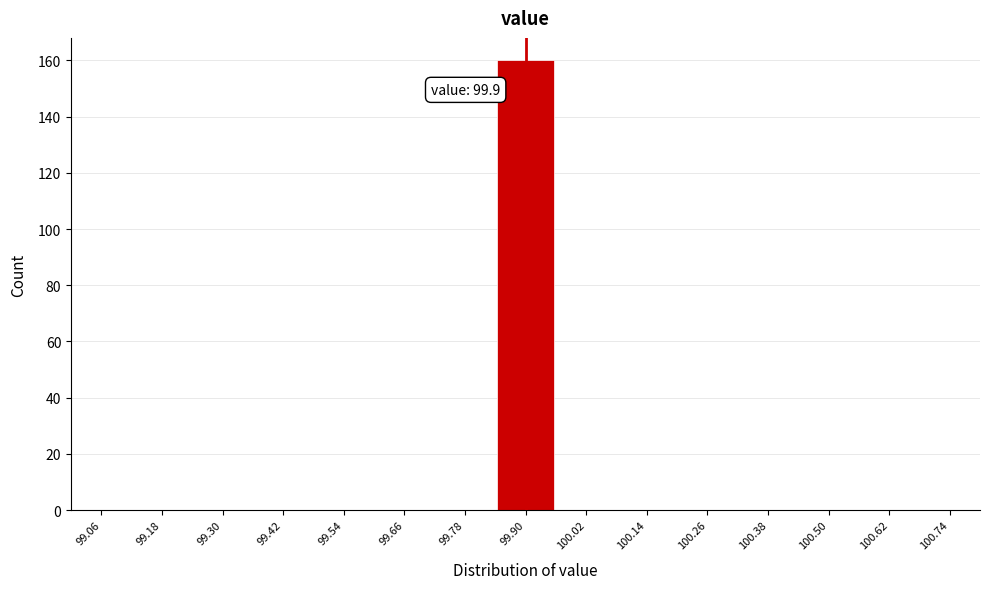

Which range on the x-axis has the tallest bar?

99.84 to 99.96